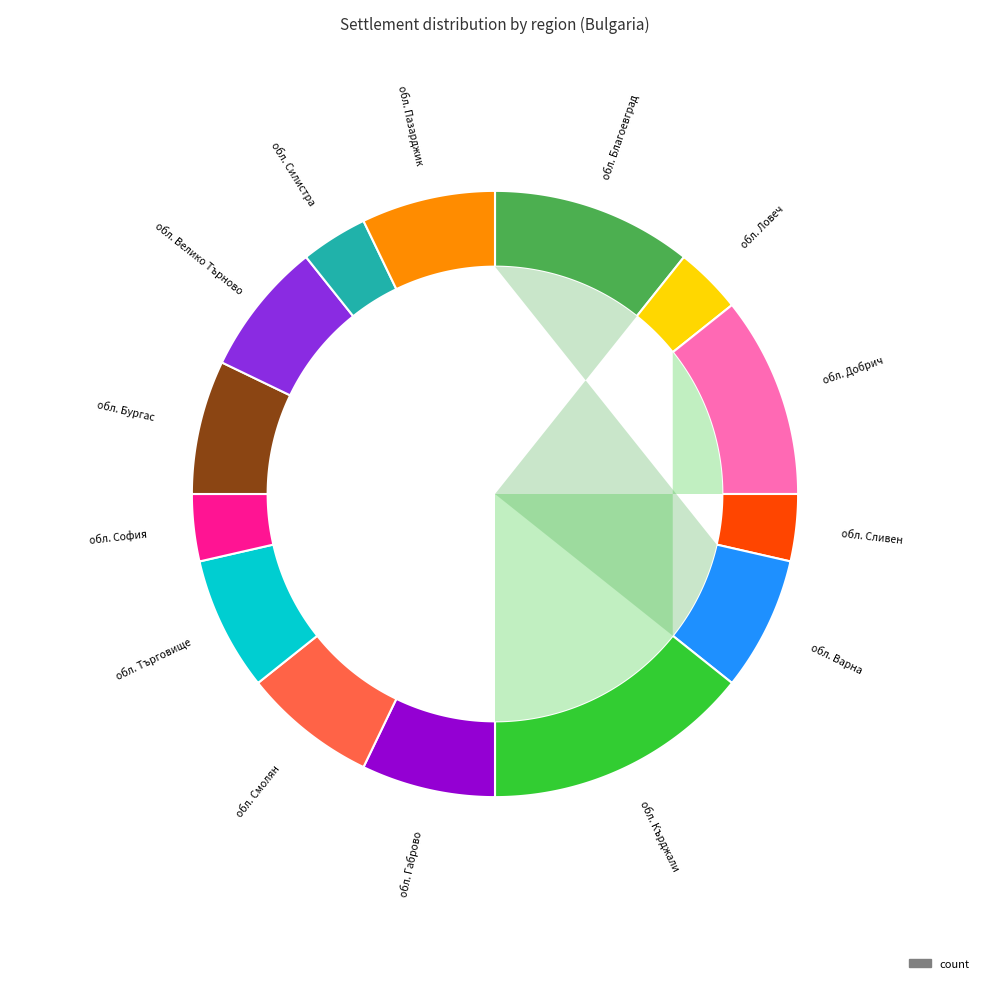

To the nearest percent, what percentage of the pie is обл. Добрич?

11%